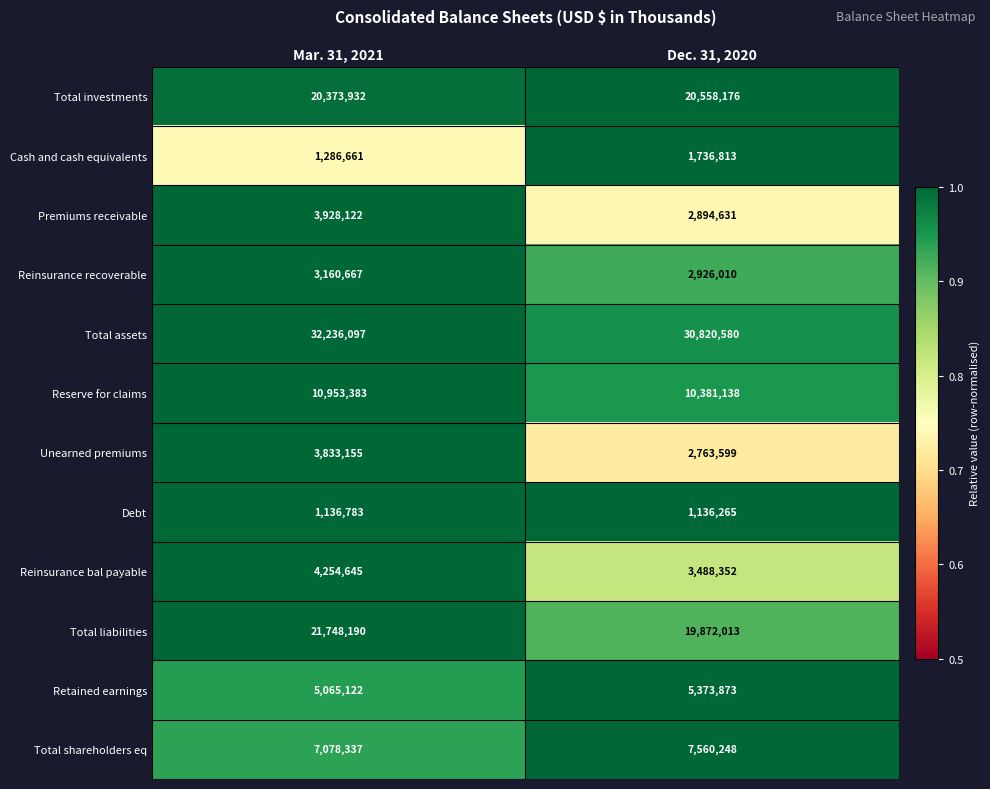

At which label is Total liabilities closest to 20810101?

Dec. 31, 2020